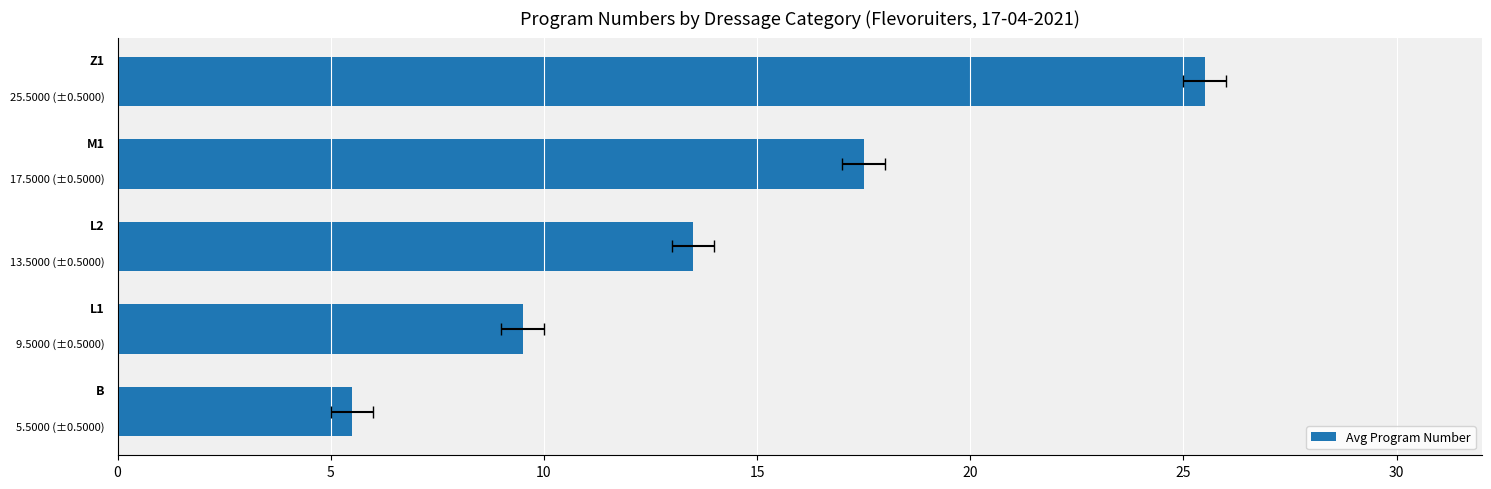

The value at 15 is 17.5. True or false?

True